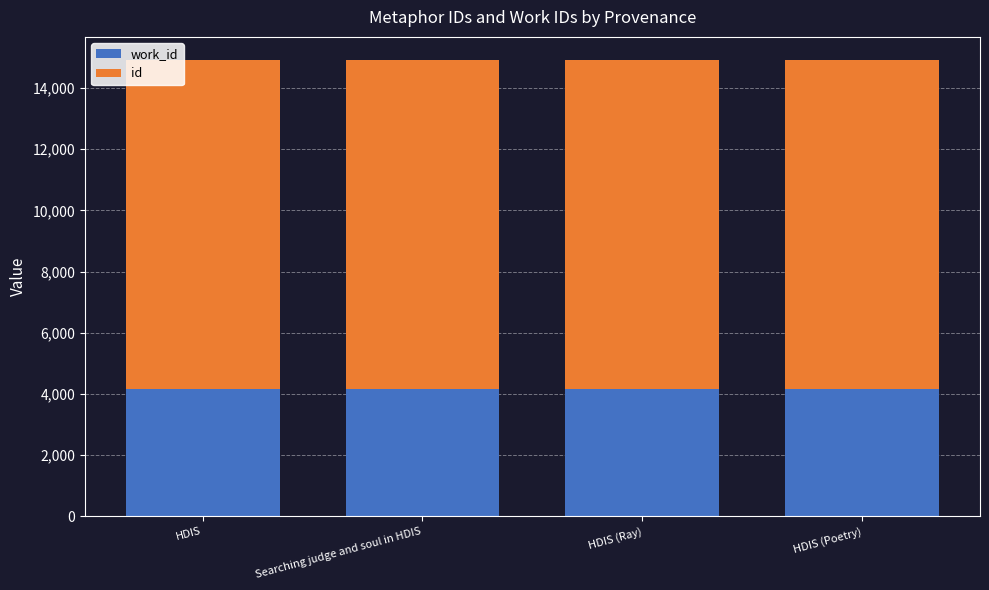

What is the total value across all series at Searching judge and soul in HDIS?

14926